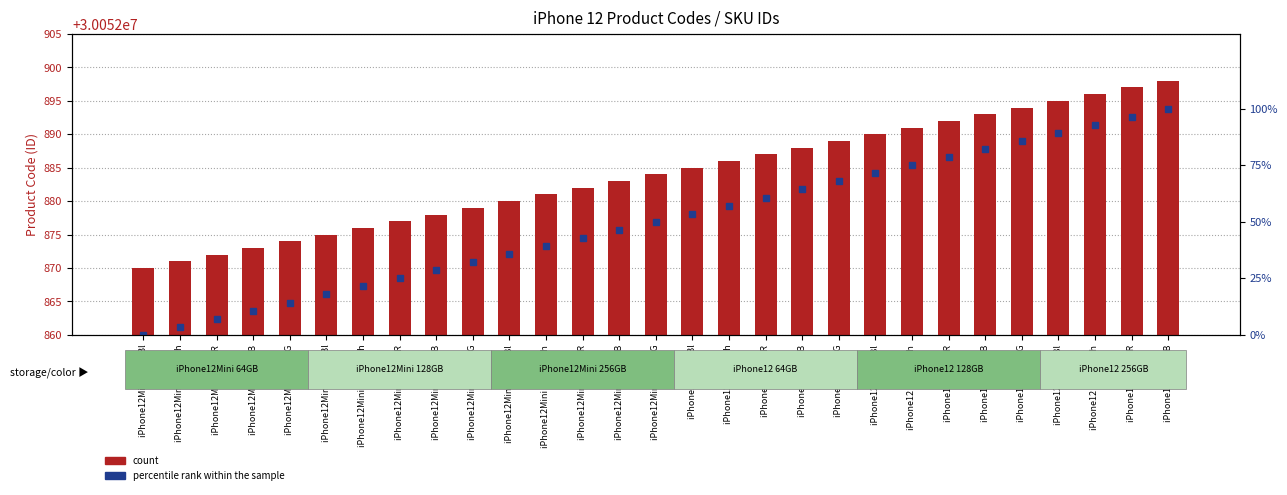

Where is count nearest to the value 30052884?

iPhone12Mini 256GB G